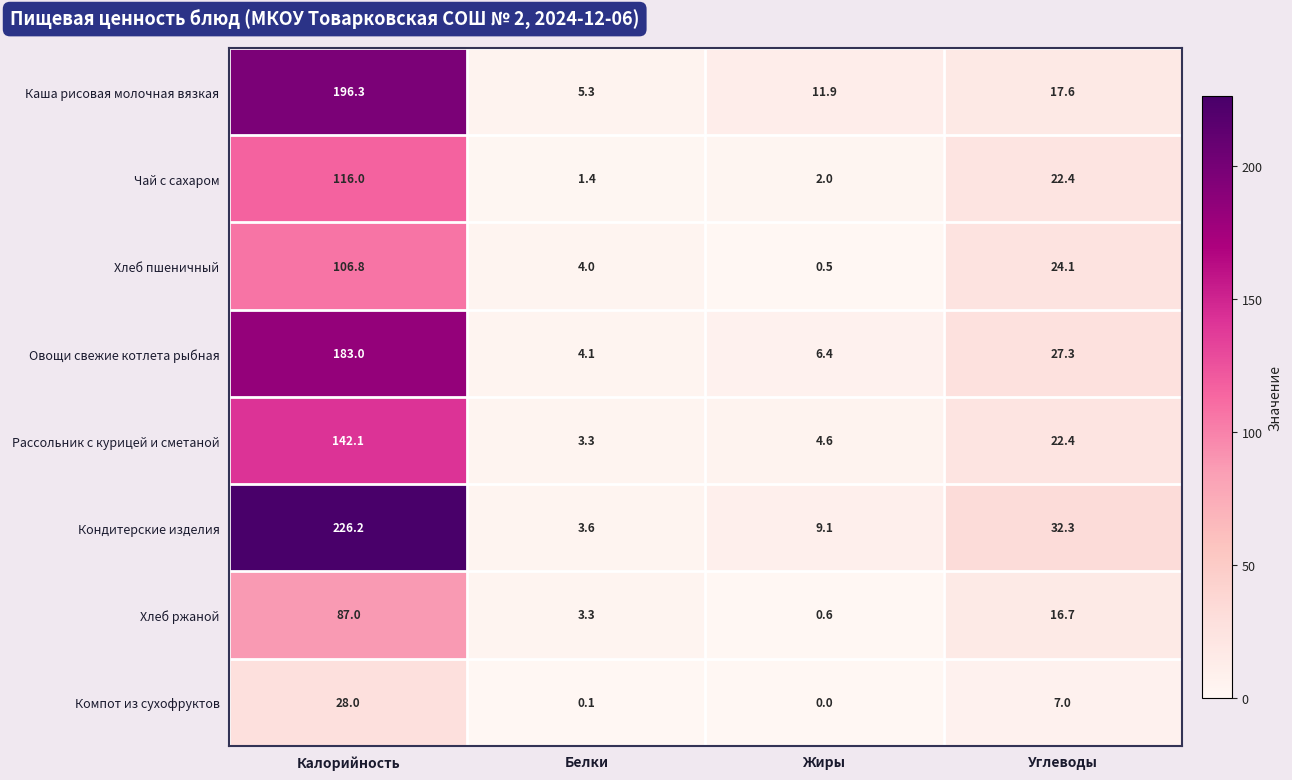

What is the sum of the Рассольник с курицей и сметаной values at Белки and Углеводы?

25.7